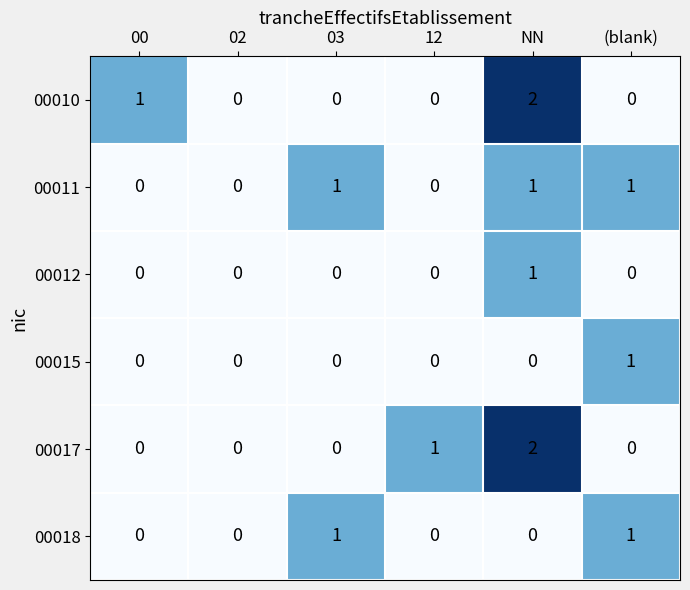

What is the spread (max minus min) of values at (blank)?

1